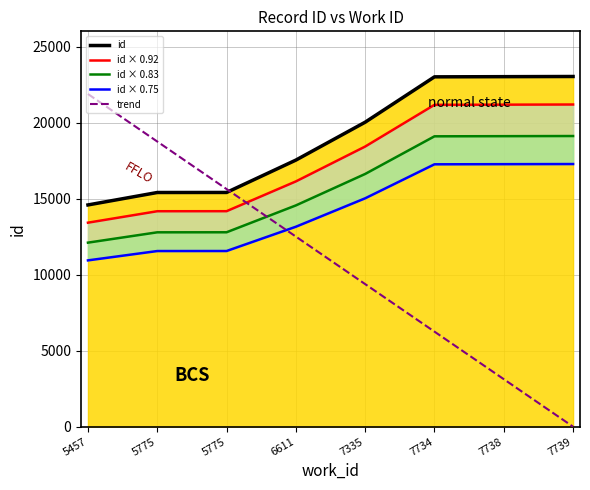

Reading right to left, what are all the values shown in this chart?

id: 23030.0	23019.0	23007.0	20025.0	17532.0	15404.0	15401.0	14583.0
id × 0.92: 21187.6	21177.5	21166.4	18423.0	16129.4	14171.7	14168.9	13416.4
id × 0.83: 19114.9	19105.8	19095.8	16620.8	14551.6	12785.3	12782.8	12103.9
id × 0.75: 17272.5	17264.2	17255.2	15018.8	13149.0	11553.0	11550.8	10937.2
trend: 0.0	3125.5	6251.0	9376.5	12502.0	15627.5	18753.0	21878.5